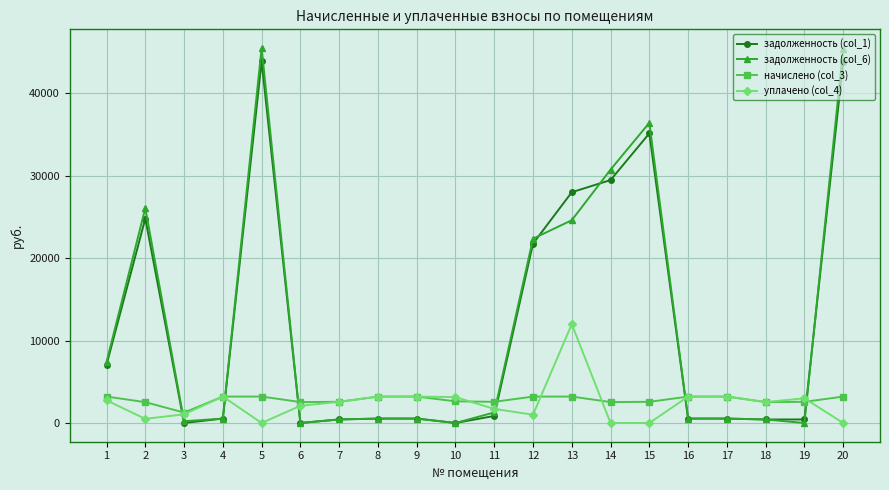

What are all the series names shown in the legend?

задолженность (col_1), задолженность (col_6), начислено (col_3), уплачено (col_4)